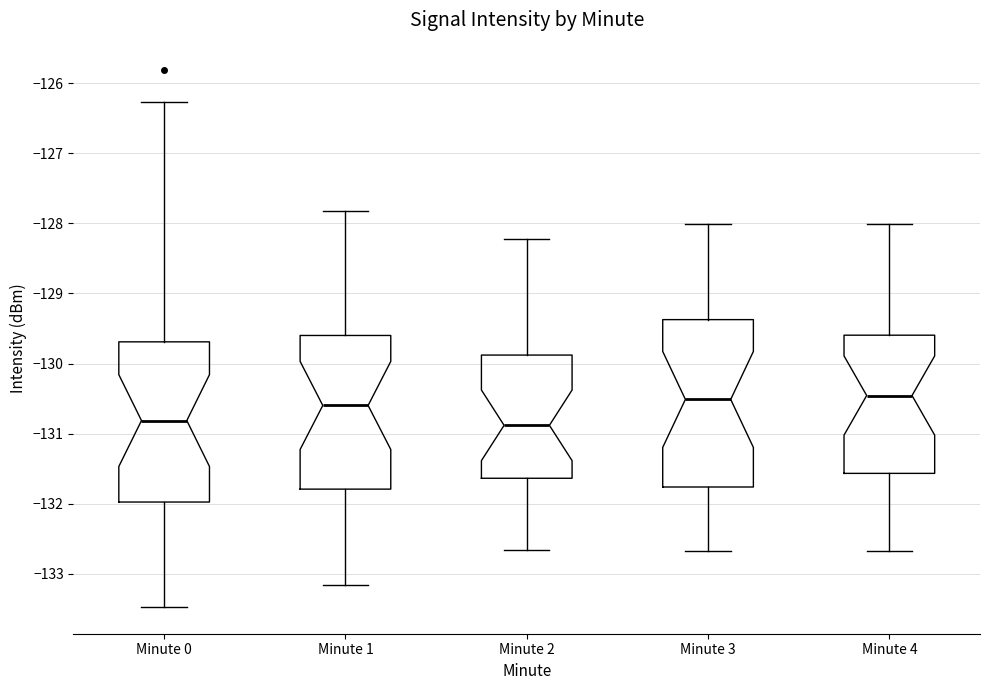

Where is the lower edge of the box for Minute 4 on the y-axis? The values are not printed on the chart, so give them approximately, as read against the axis.

-131.6